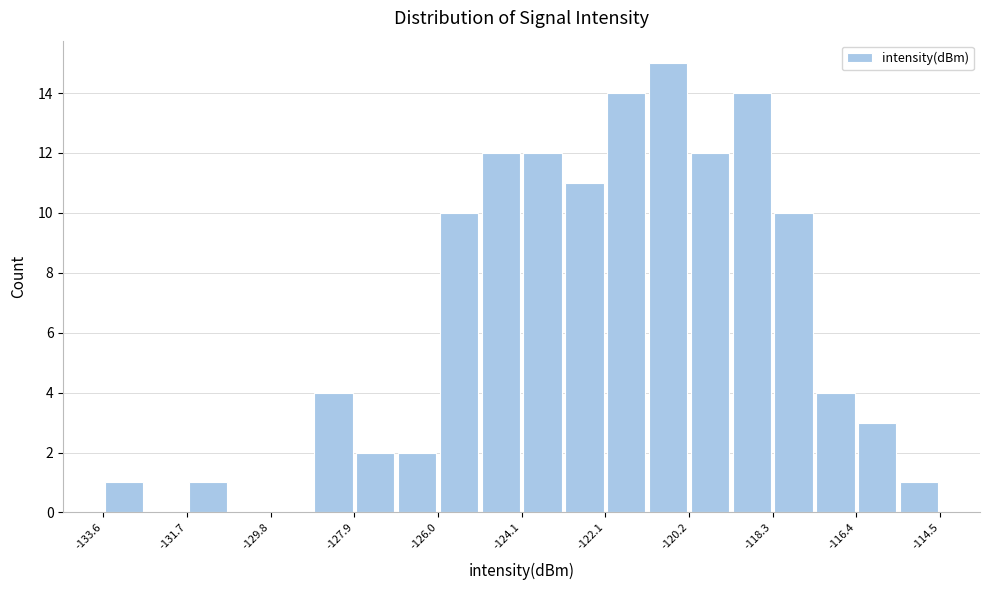

Reading left to right, transcribe this chart: for each bar, give the range it covers on the x-axis and its height. Neither the bar edges nor the heights are printed on the chart, so give them approximately, as read against the axes.

-133.6 to -132.6: 1
-132.6 to -131.6: 0
-131.6 to -130.8: 1
-130.8 to -129.8: 0
-129.8 to -128.8: 0
-128.8 to -127.8: 4
-127.8 to -127.0: 2
-127.0 to -126.0: 2
-126.0 to -125.0: 10
-125.0 to -124.0: 12
-124.0 to -123.2: 12
-123.2 to -122.2: 11
-122.2 to -121.2: 14
-121.2 to -120.2: 15
-120.2 to -119.2: 12
-119.2 to -118.4: 14
-118.4 to -117.4: 10
-117.4 to -116.4: 4
-116.4 to -115.4: 3
-115.4 to -114.6: 1